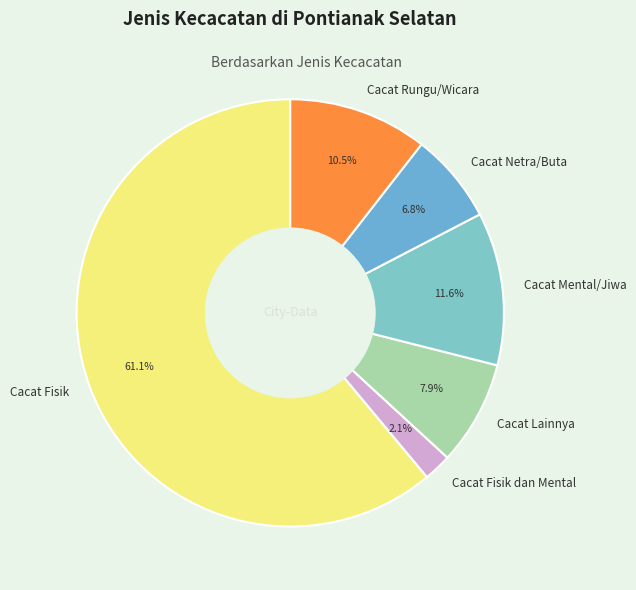

Rank the categories by value from lowest to highest.

Cacat Fisik dan Mental, Cacat Netra/Buta, Cacat Lainnya, Cacat Rungu/Wicara, Cacat Mental/Jiwa, Cacat Fisik